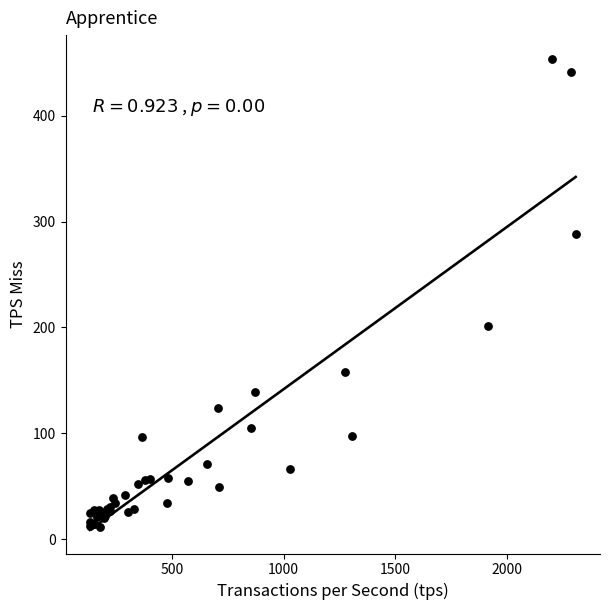

What Y value in the scatter plot is closest to 232?

201.7